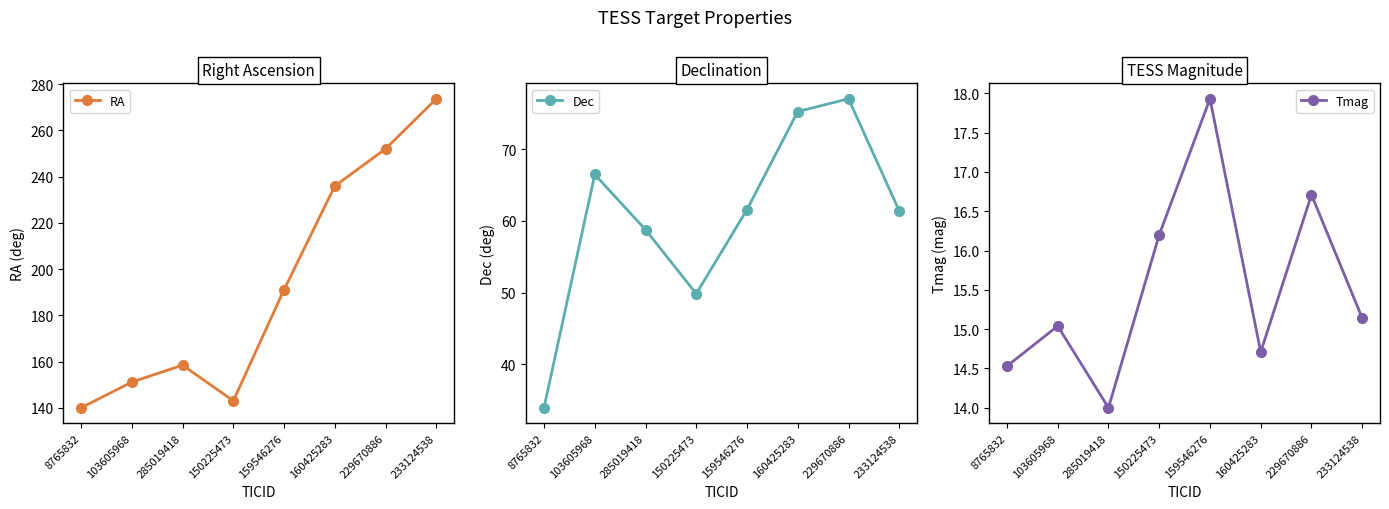

What is the label of the 6th point from the right?

285019418